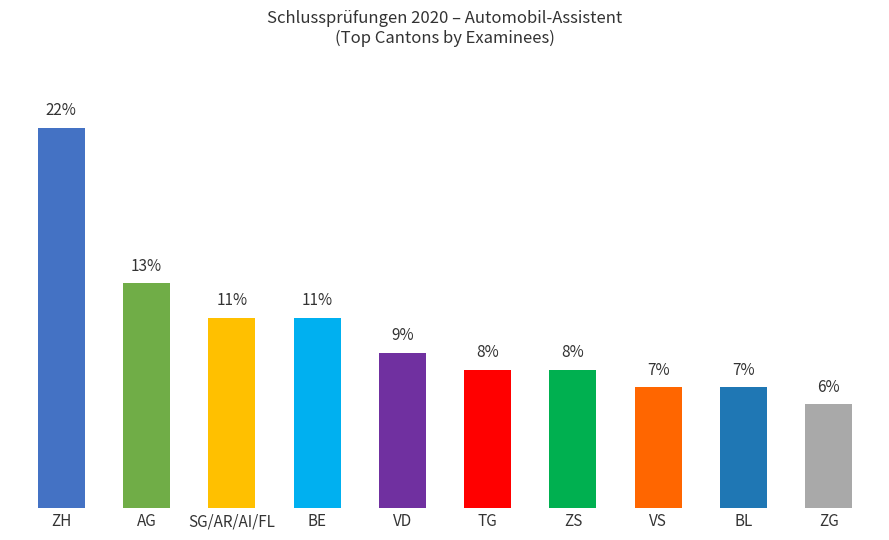

What is the label of the 3rd bar from the right?

VS